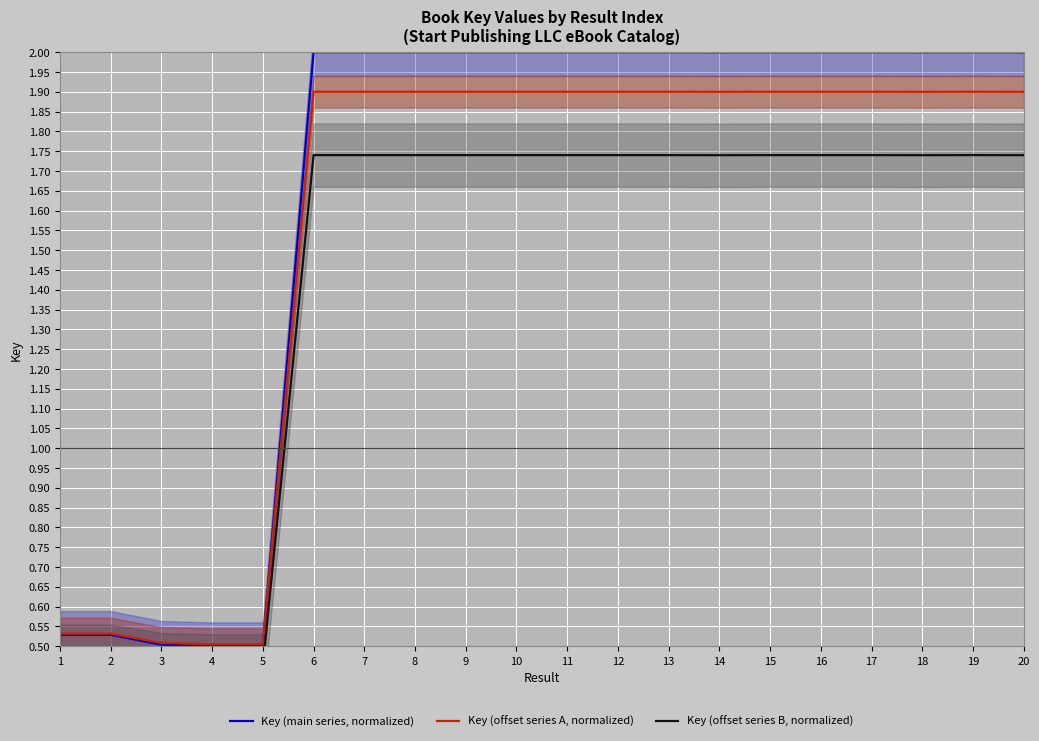

Reading right to left, list all the values displayed in this chart.

Key (main series, normalized): 2.0	2.0	2.0	2.0	2.0	2.0	2.0	2.0	2.0	2.0	2.0	2.0	2.0	2.0	2.0	0.5	0.5	0.5	0.5	0.5
Key (offset series A, normalized): 1.9	1.9	1.9	1.9	1.9	1.9	1.9	1.9	1.9	1.9	1.9	1.9	1.9	1.9	1.9	0.5	0.5	0.5	0.5	0.5
Key (offset series B, normalized): 1.7	1.7	1.7	1.7	1.7	1.7	1.7	1.7	1.7	1.7	1.7	1.7	1.7	1.7	1.7	0.5	0.5	0.5	0.5	0.5